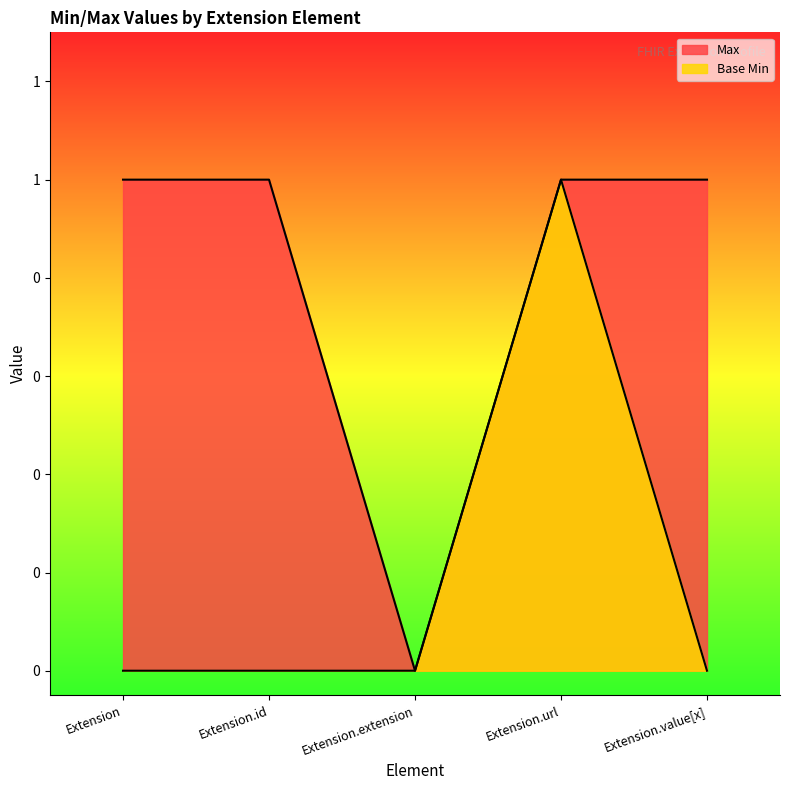

Where is Max nearest to the value 0?

Extension.extension